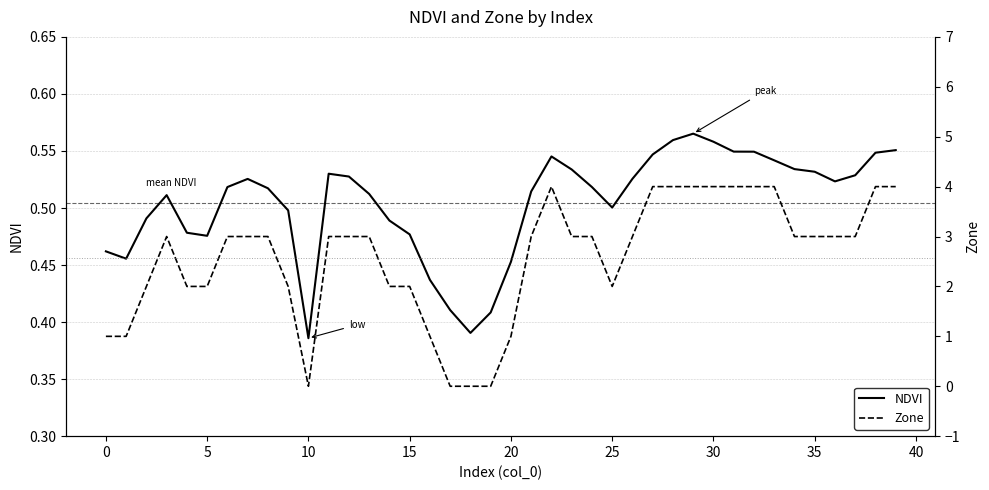

The NDVI series shows 0.5 at 13. True or false?

True